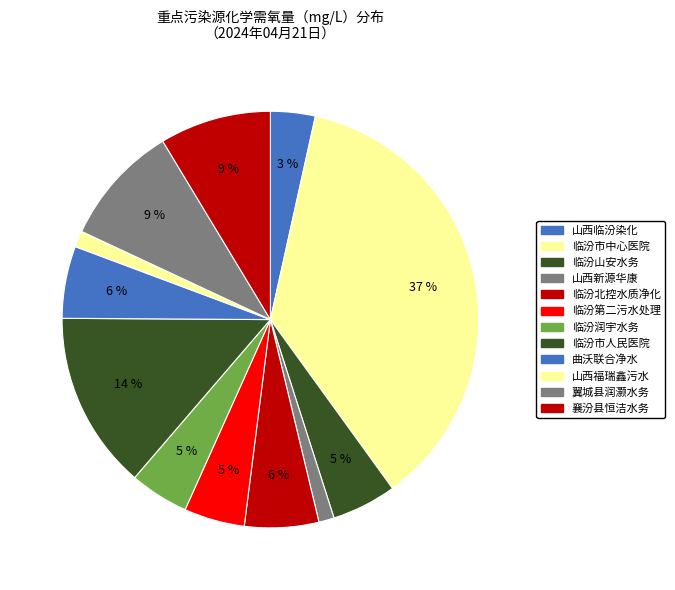

How many segments does this pie chart have?

12